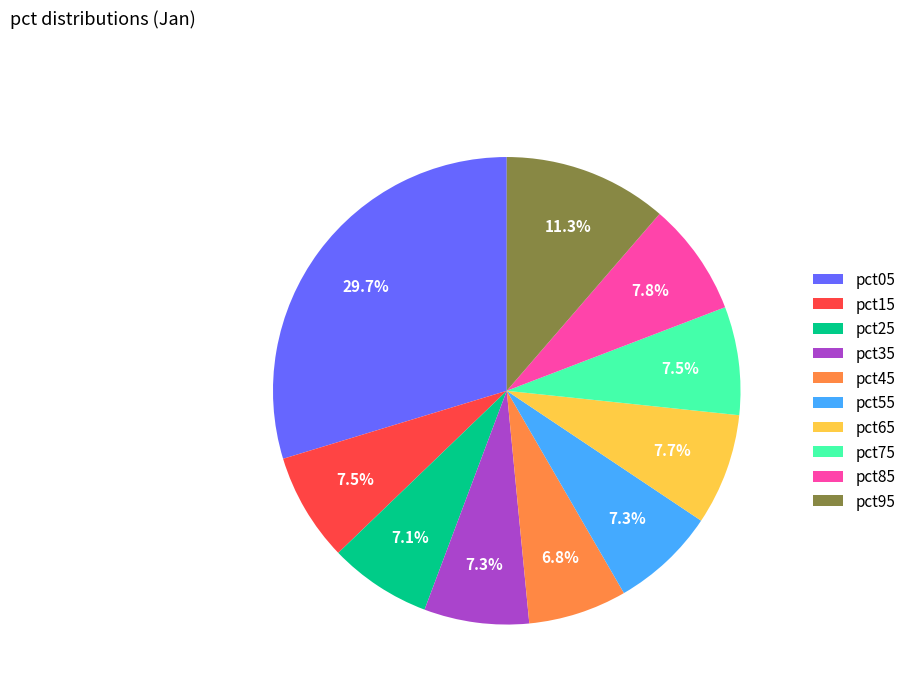

True or false: pct65 accounts for 14% of the total.

False